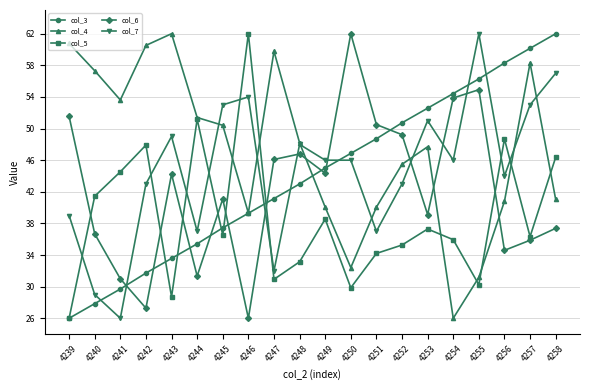

How many data points in col_4 are above 48?

10